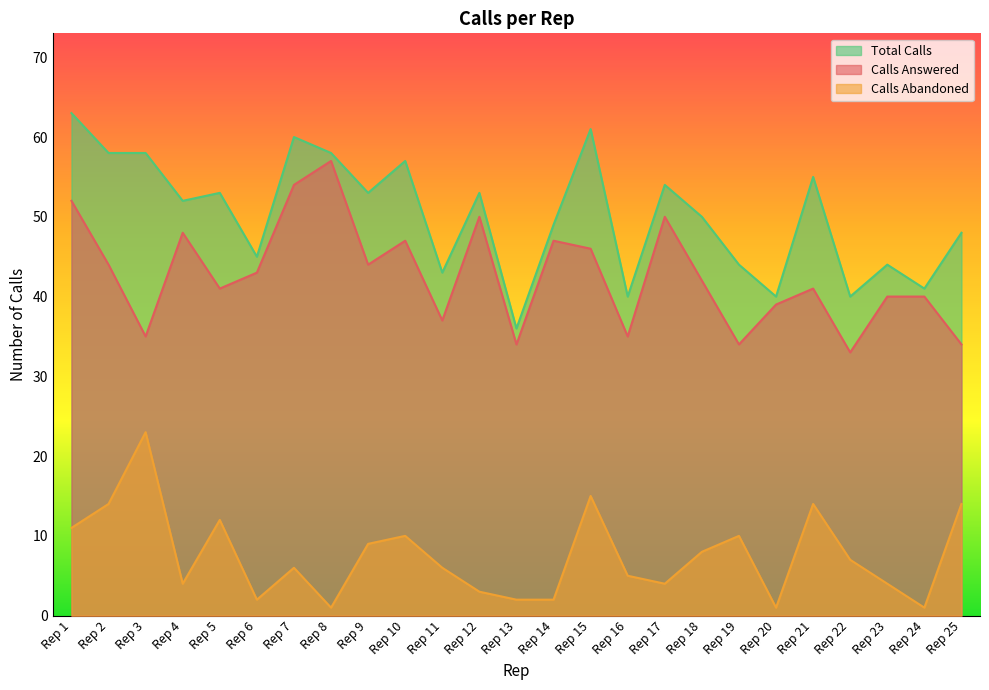

True or false: Calls Answered and Calls Abandoned intersect in this chart.

False